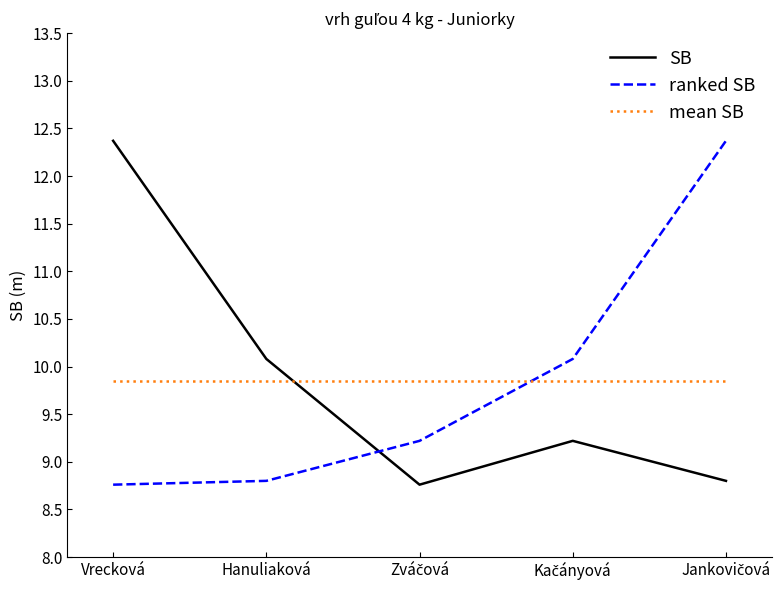

Is it true that SB equals 12.4 at Vrecková?

True